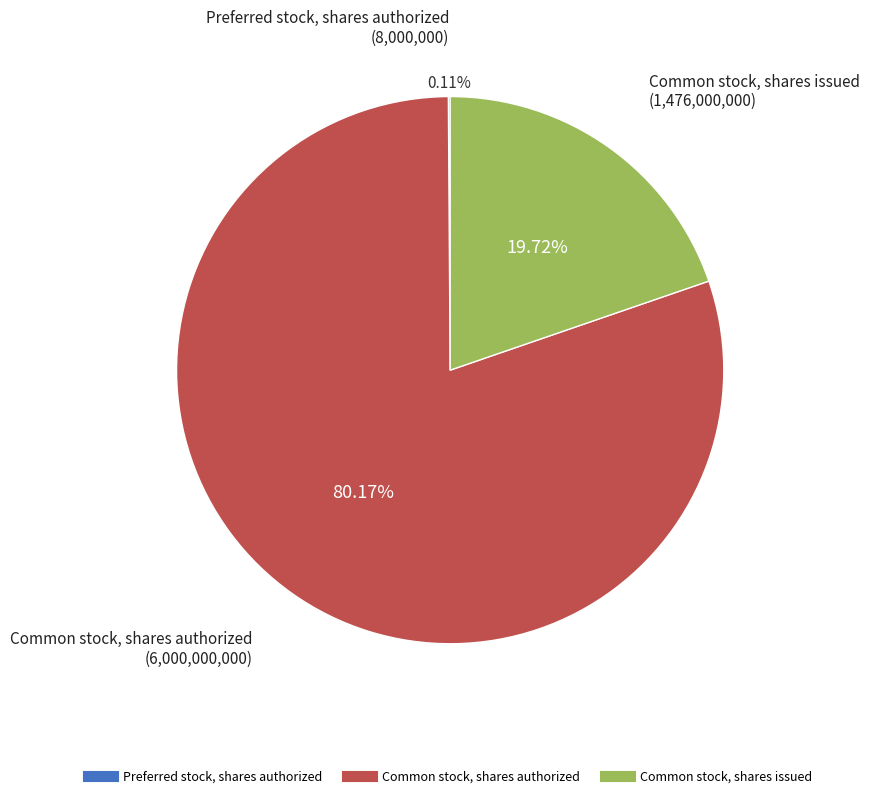

Which category has the biggest portion of the pie?

Common stock, shares authorized